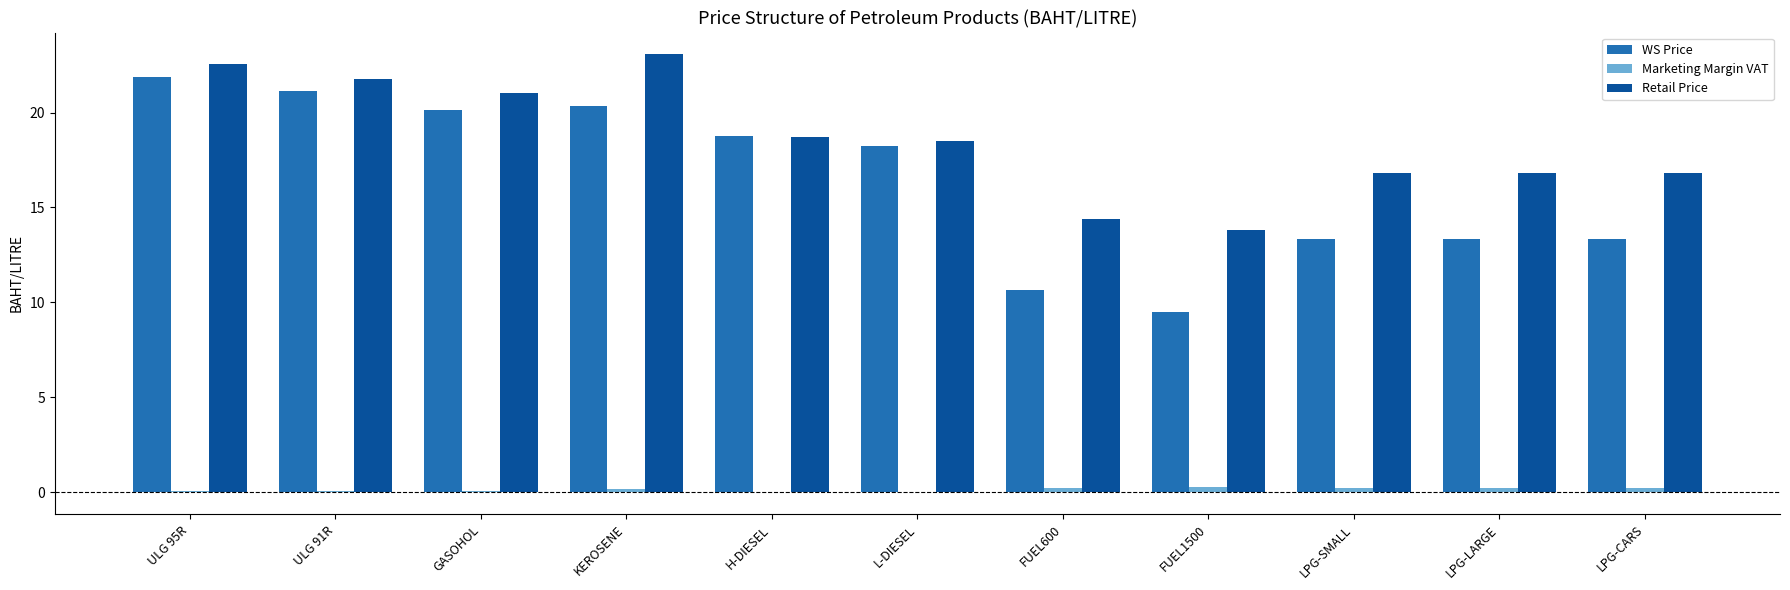

What is the sum of all Retail Price values?

204.2